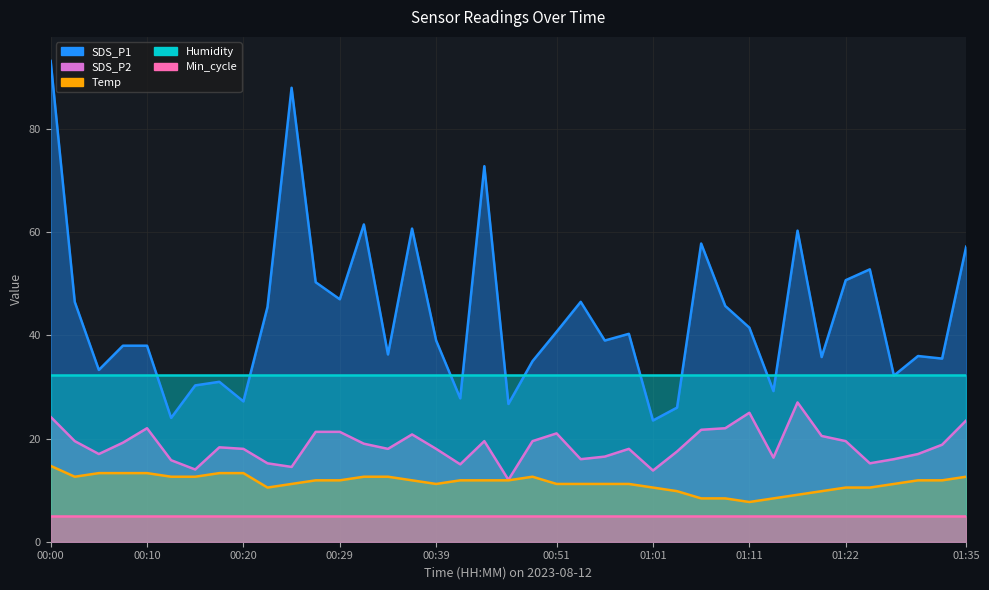

Does the chart have visible grid lines?

Yes